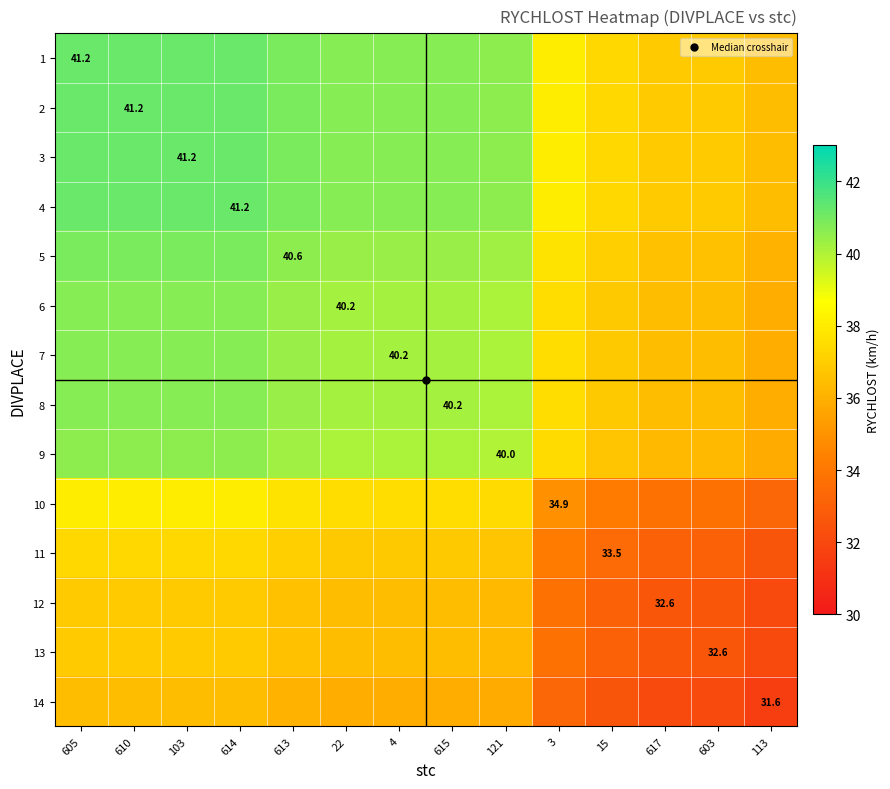

How many distinct data groups are displayed?

14